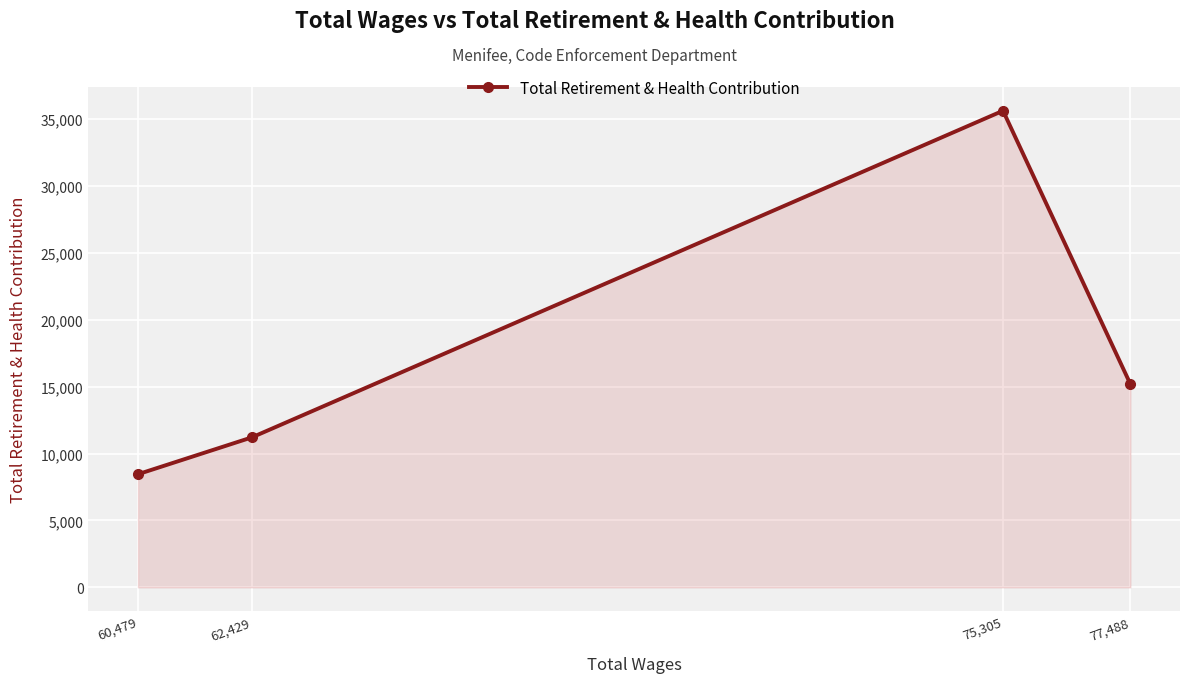

At which category does the chart reach its peak across all series?

75,305